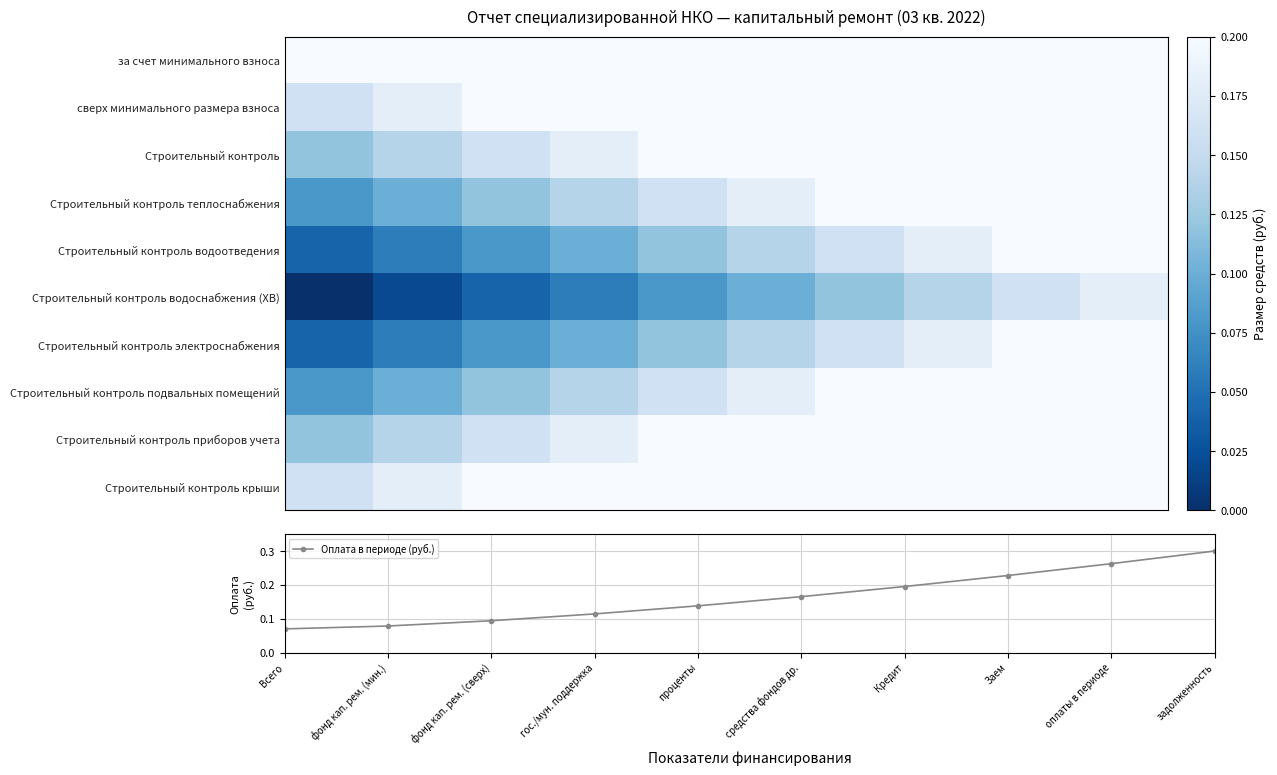

The value of Оплата в периоде (руб.) at средства фондов др. is 0.3. True or false?

False